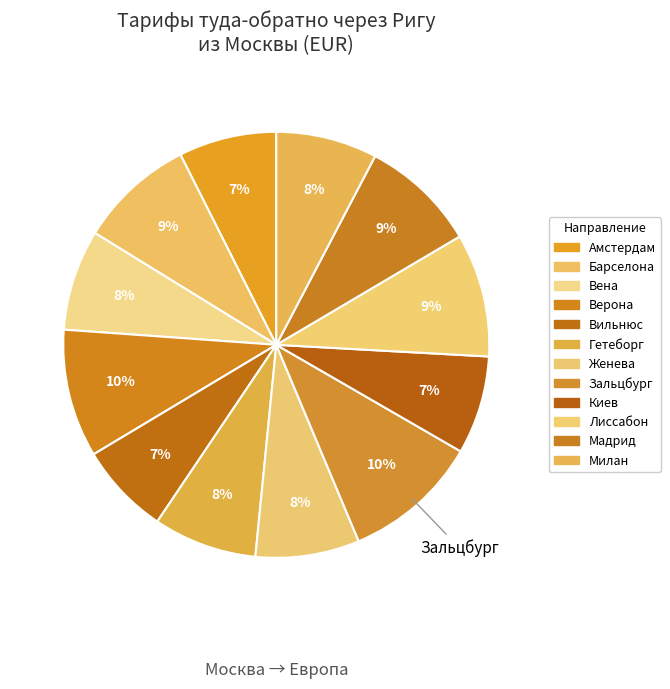

How many segments does this pie chart have?

12